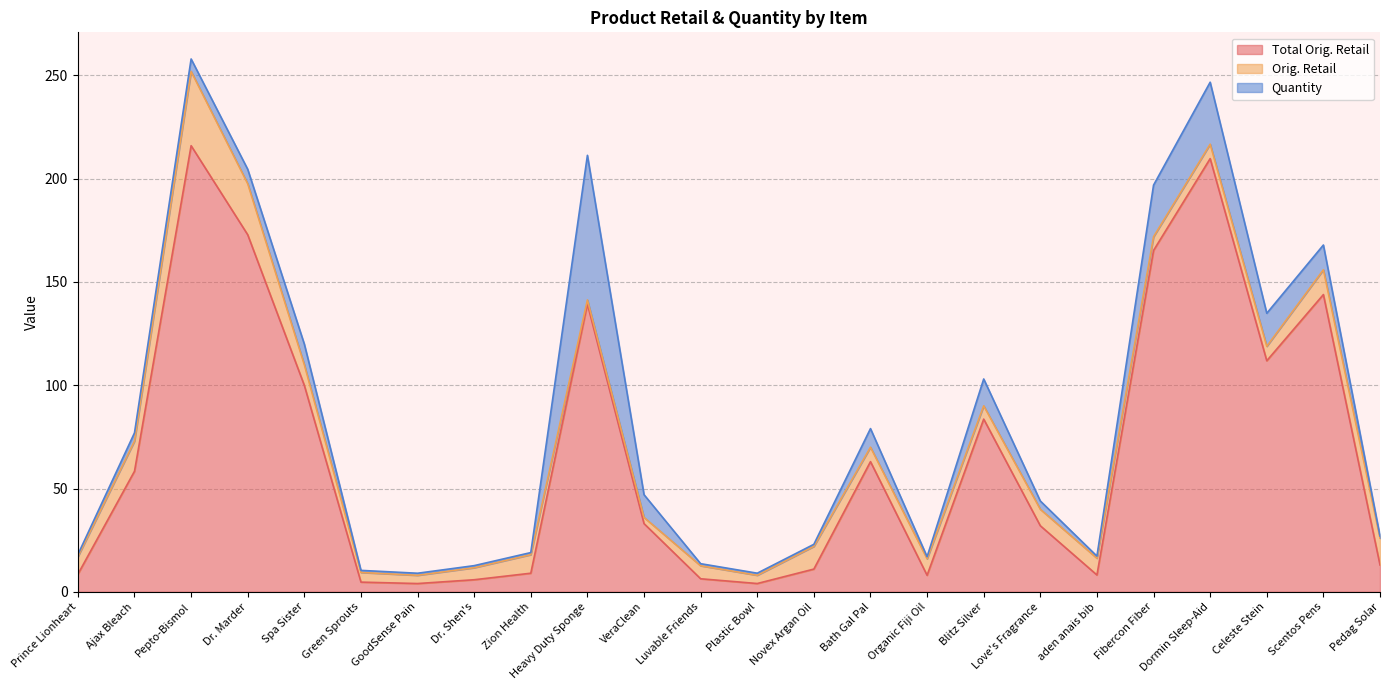

What is the difference between the maximum and minimum values in the Orig. Retail series?

34.0